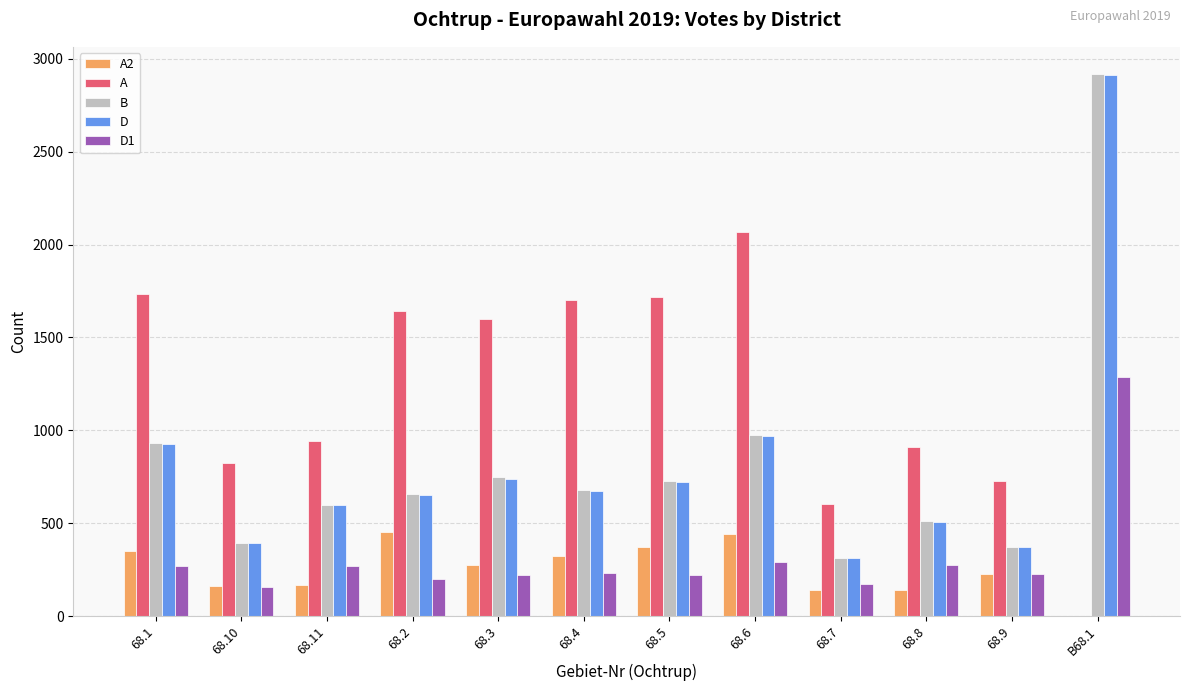

Are the bars grouped side by side (vs. stacked)?

Yes